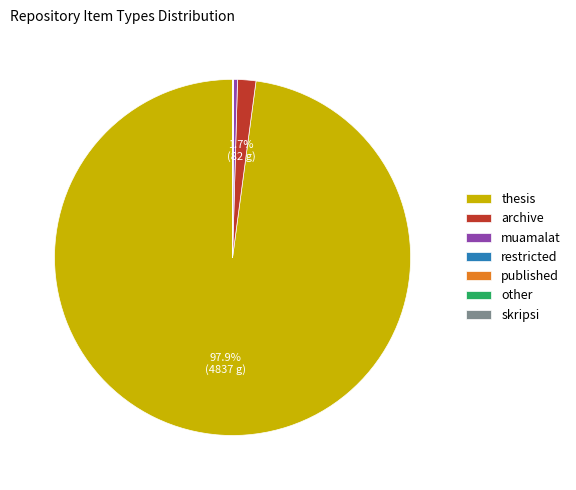

What is the majority slice?

thesis